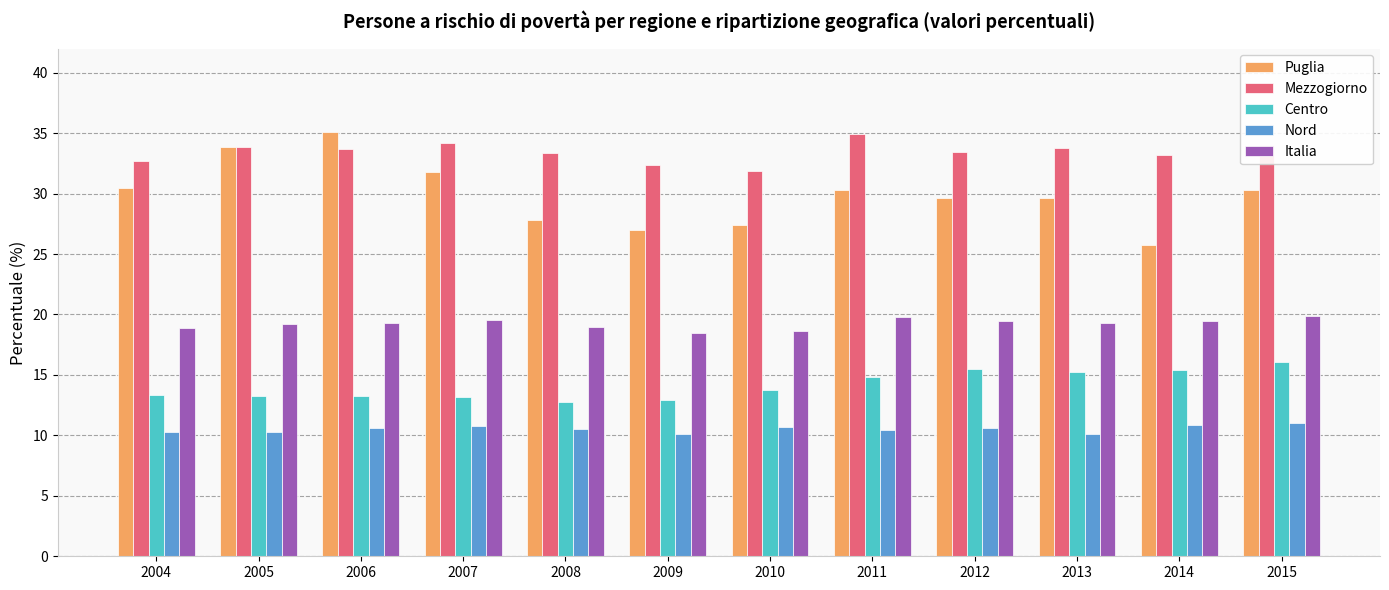

How many bars are there in each group?

5